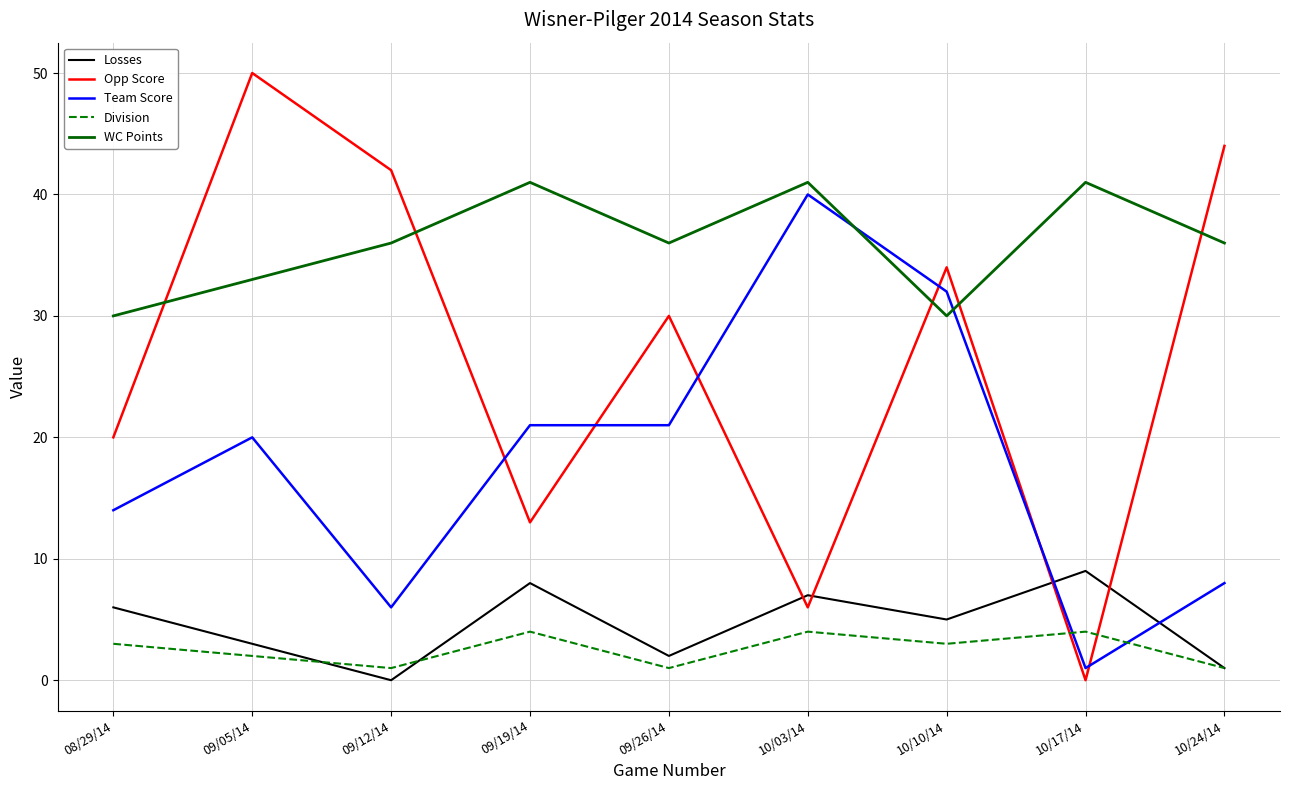

Is it true that Team Score equals 9 at 09/12/14?

False